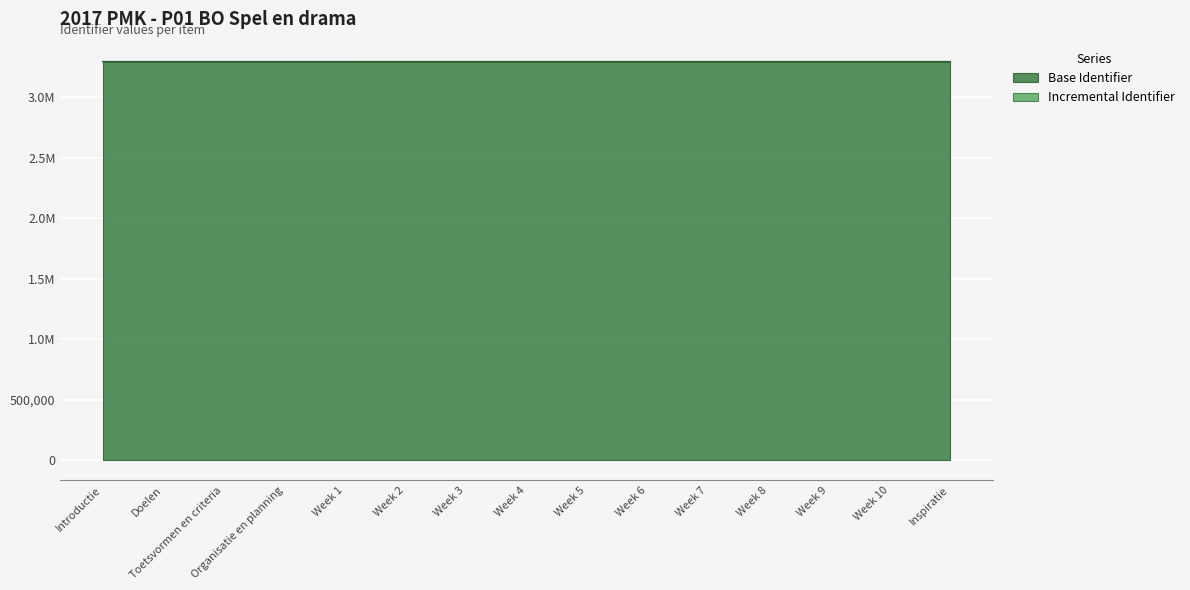

Is it true that the value at Week 8 is 3293287?

True